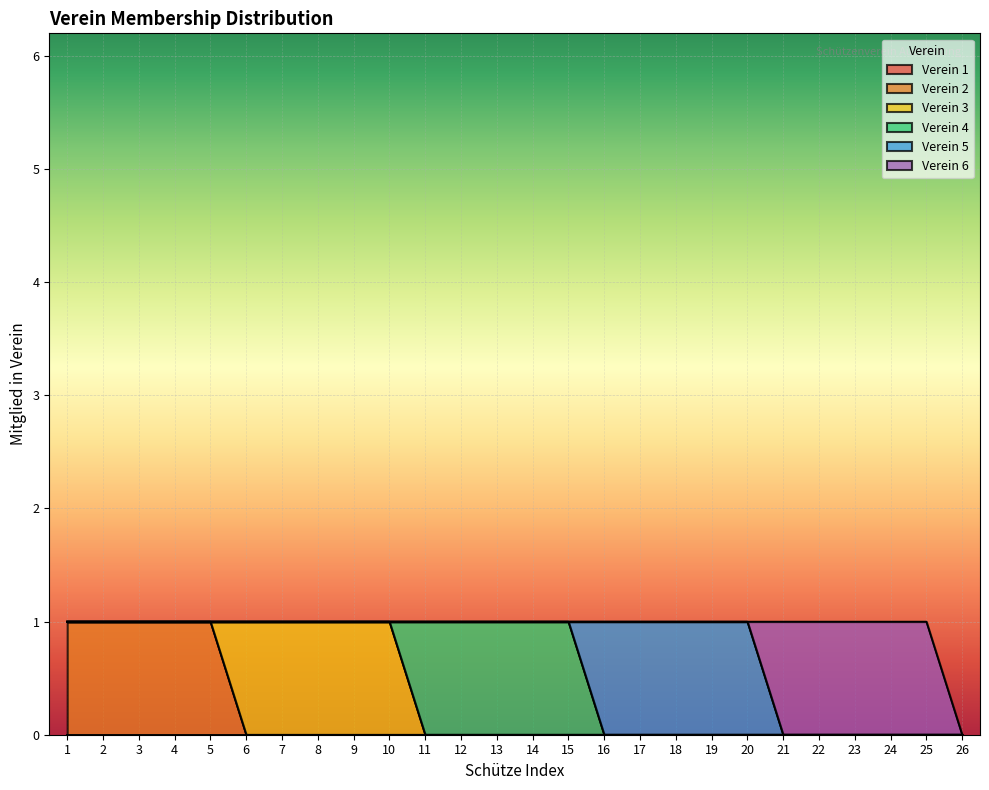

How many distinct data groups are displayed?

6